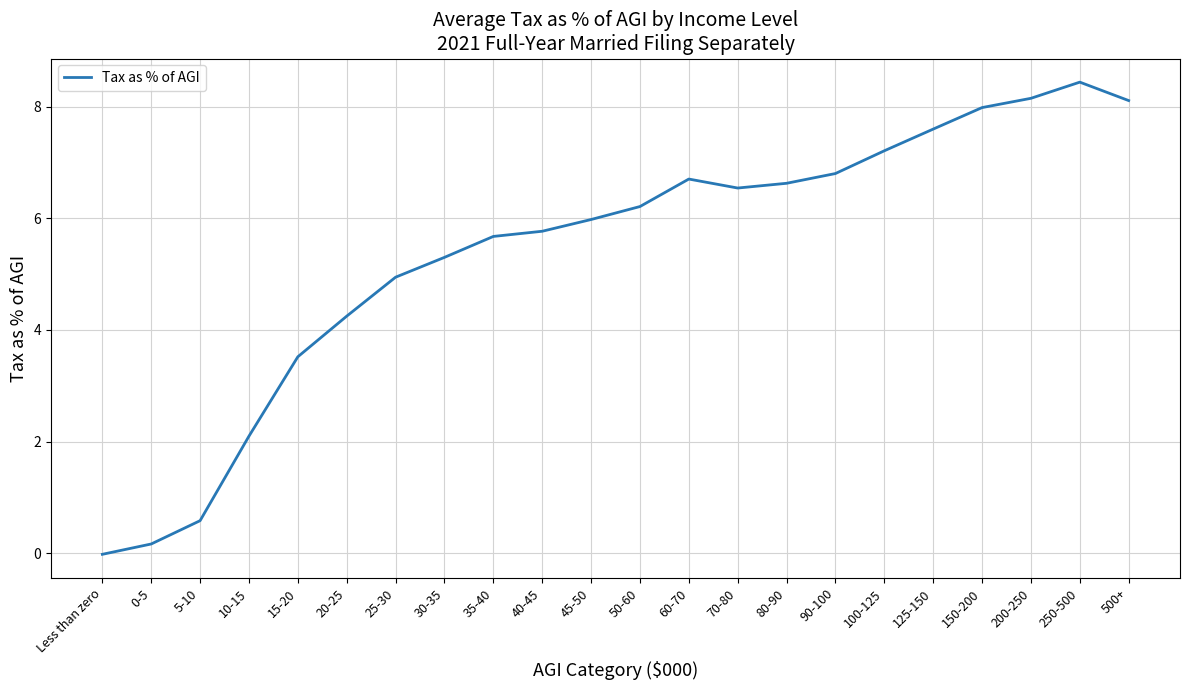

The value at 10-15 is 2.1. True or false?

True